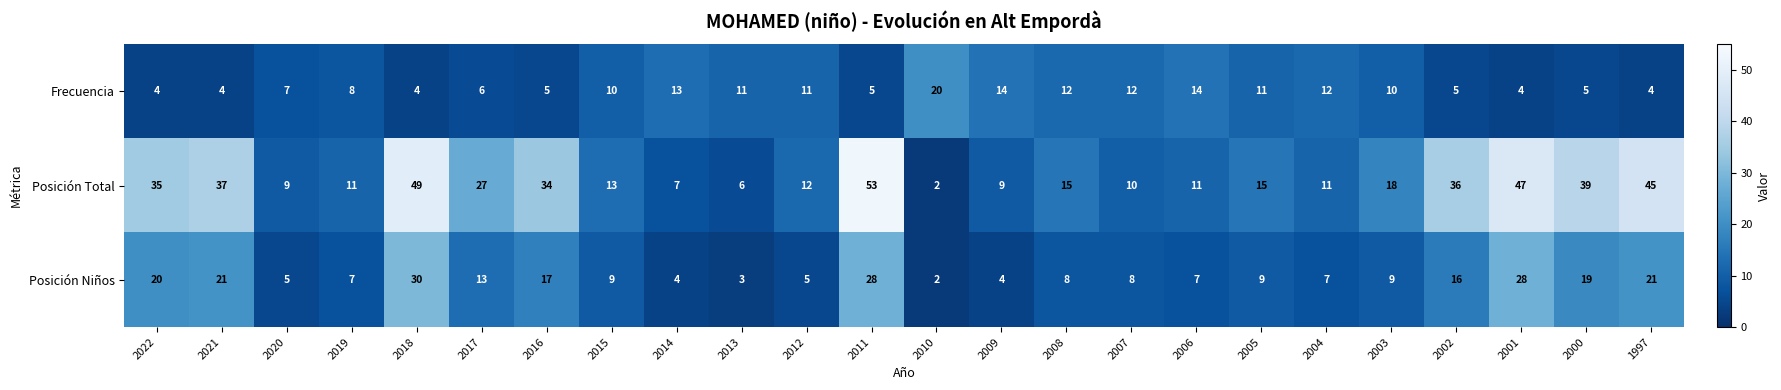

List the series in order of their peak value, highest first.

Posición Total, Posición Niños, Frecuencia